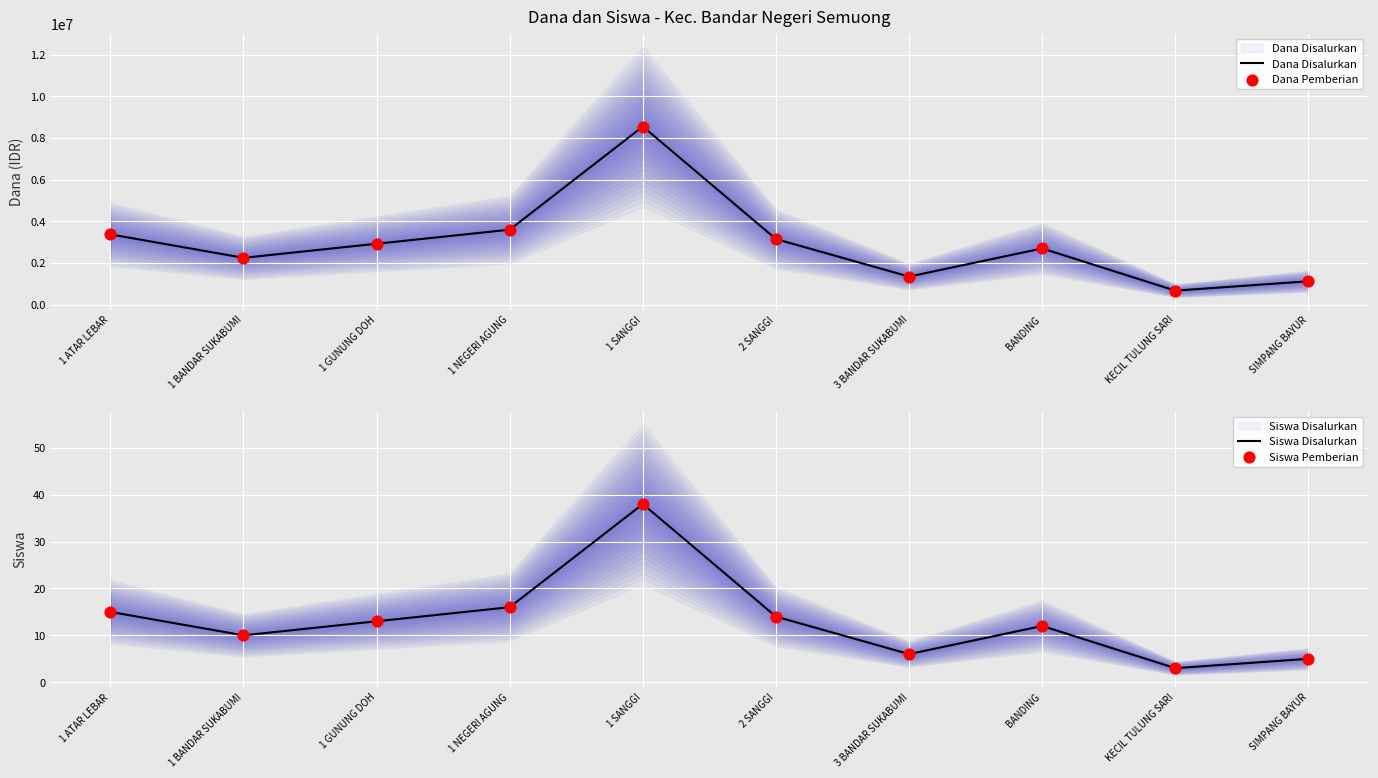

Which series has the widest spread of Y values?

Dana Disalurkan